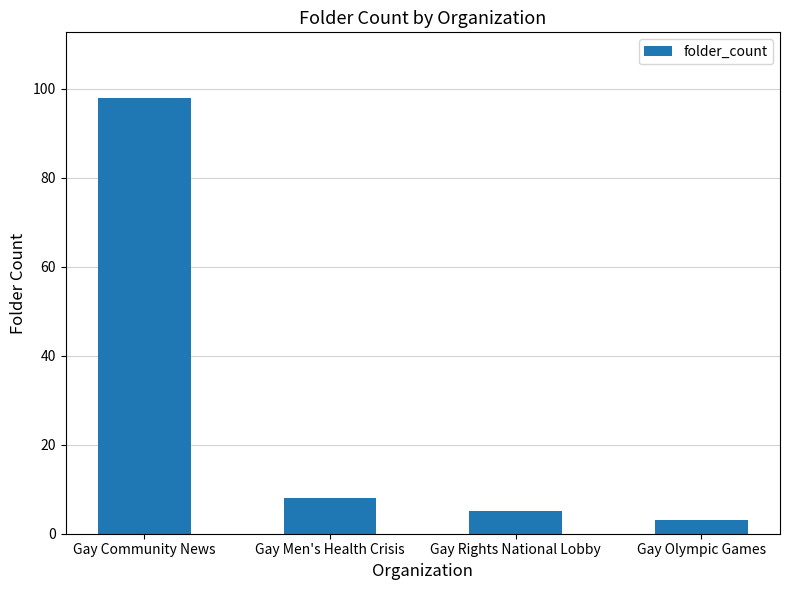

What is the sum of the values at Gay Men's Health Crisis and Gay Olympic Games?

11